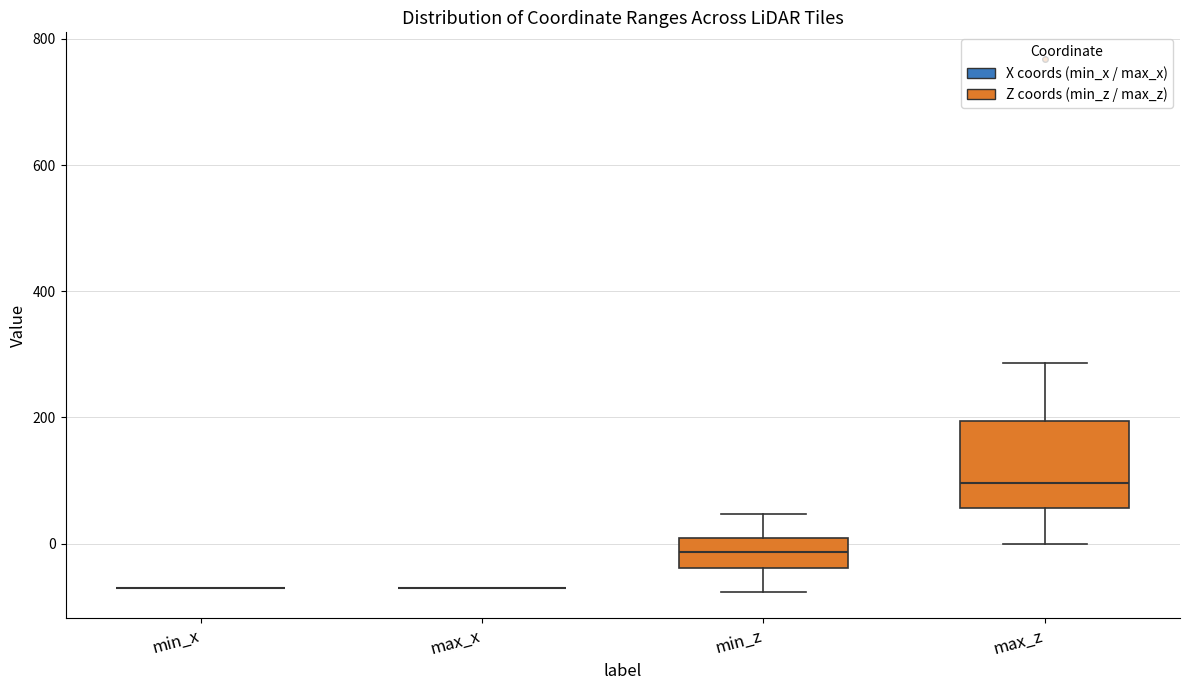

Where does the median line of the box for max_z sit on the y-axis? The values are not printed on the chart, so give them approximately, as read against the axis.

100